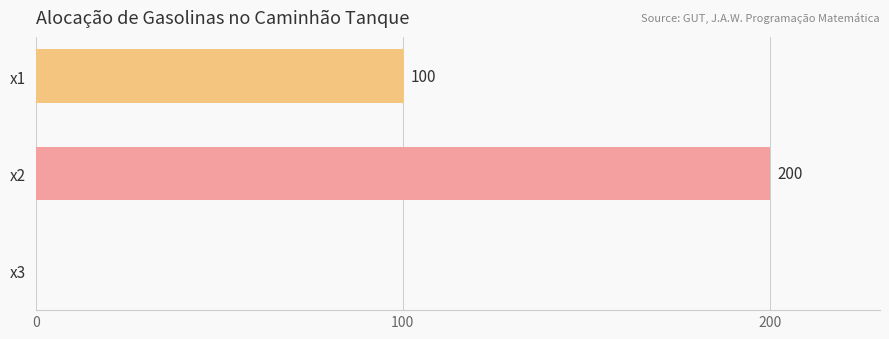

Are the bars horizontal?

Yes